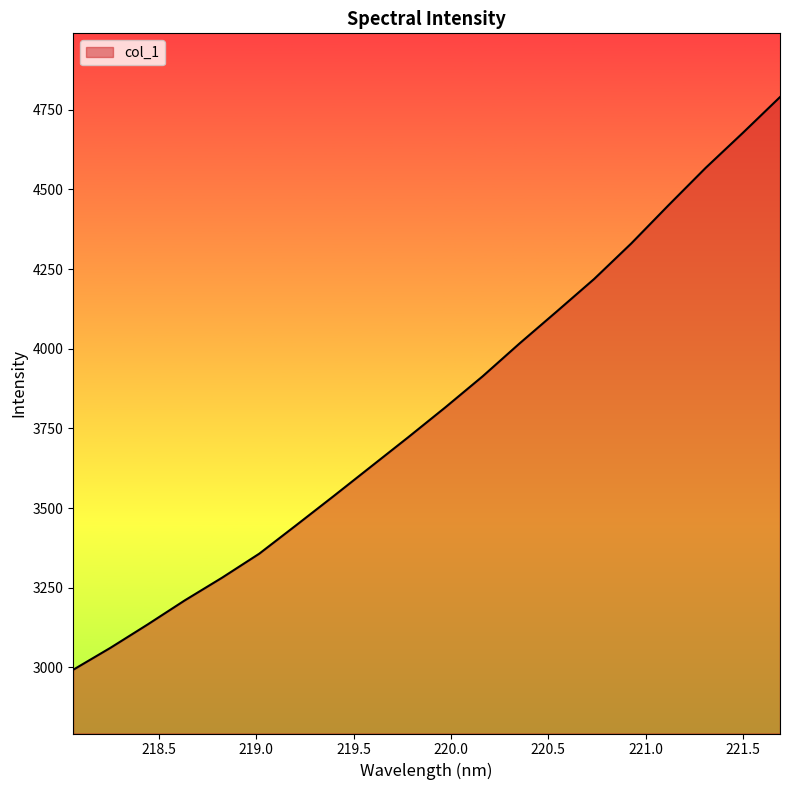

What is the greatest value displayed?

4790.1